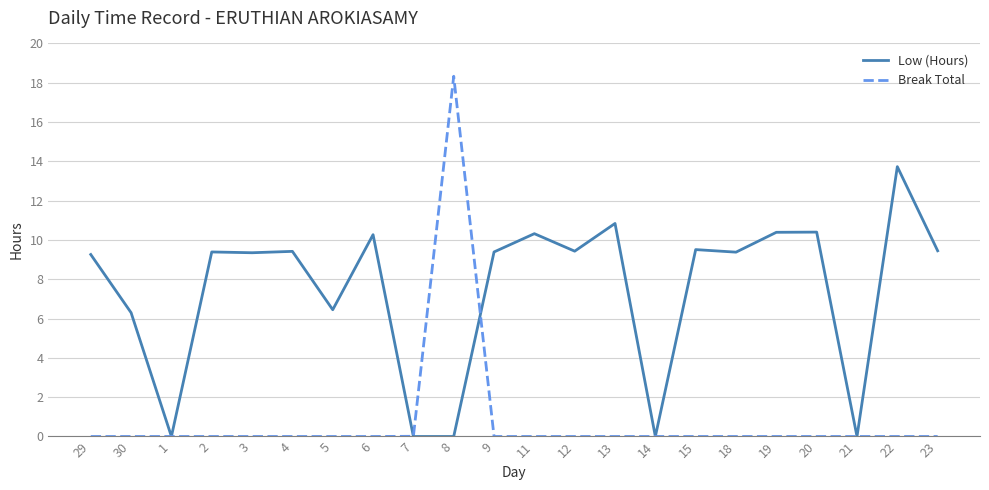

List the series in order of their peak value, lowest first.

Low (Hours), Break Total